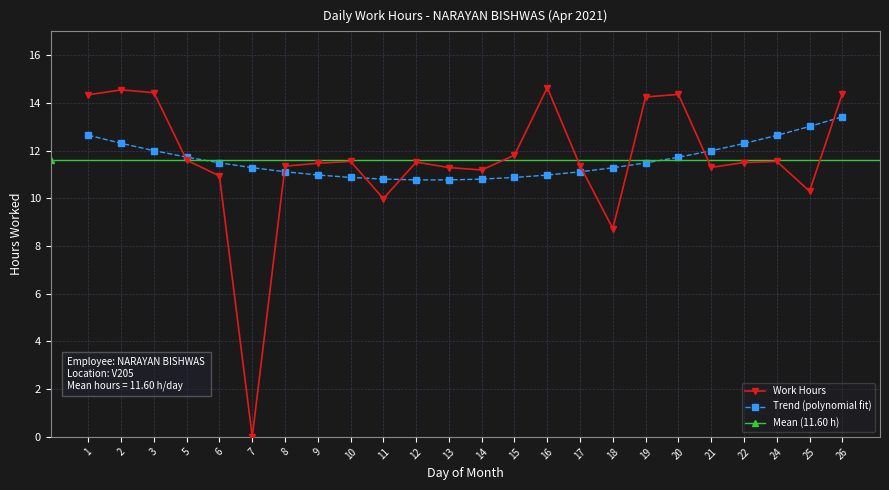

Reading left to right, list all the values displayed in this chart.

14.3	14.6	14.4	11.6	10.9	0.0	11.3	11.5	11.6	10.0	11.5	11.3	11.2	11.8	14.6	11.4	8.7	14.2	14.4	11.3	11.5	11.6	10.3	14.4